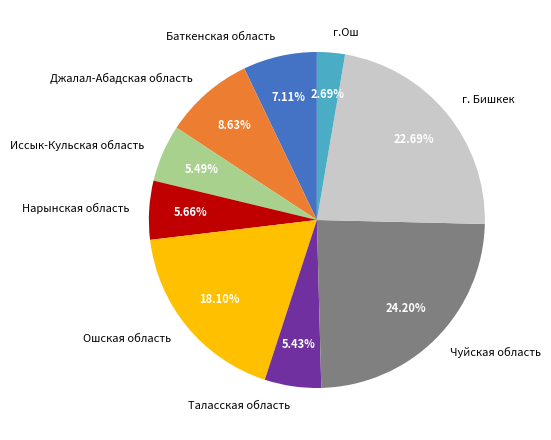

Approximately how many times larger is the value at г. Бишкек compared to Чуйская область?

0.9